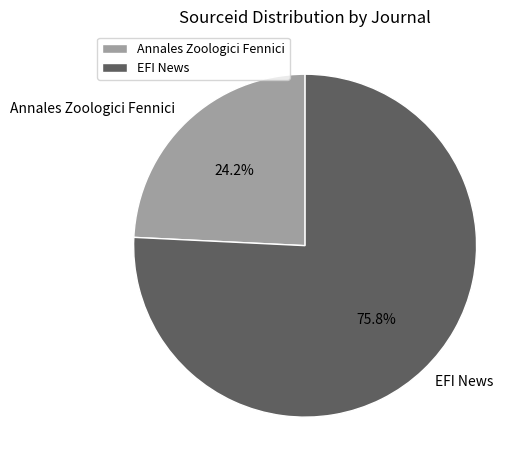

Which has a higher value, EFI News or Annales Zoologici Fennici?

EFI News